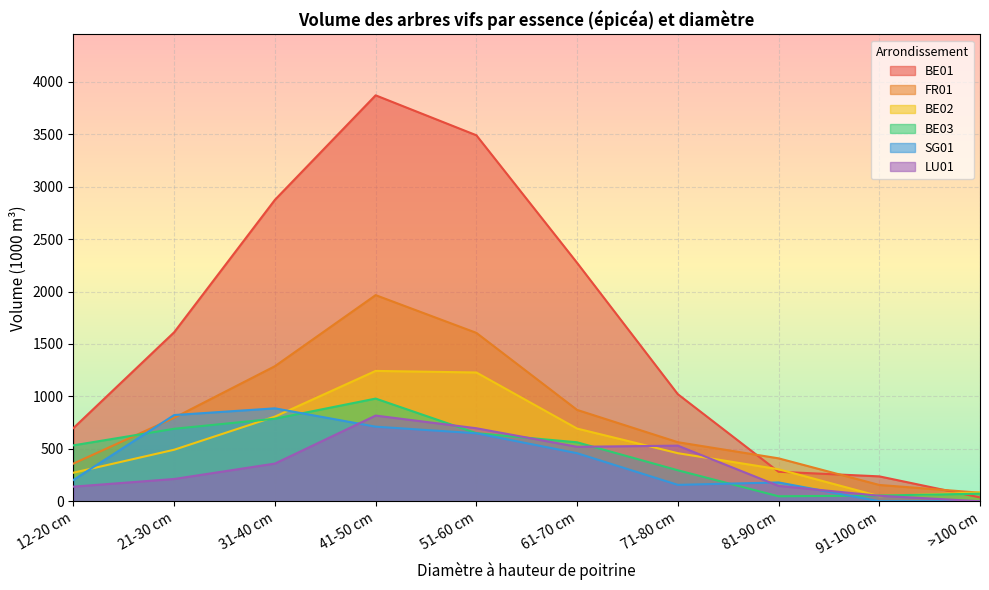

In FR01, how many points are higher than both neighbors (excluding endpoints)?

1